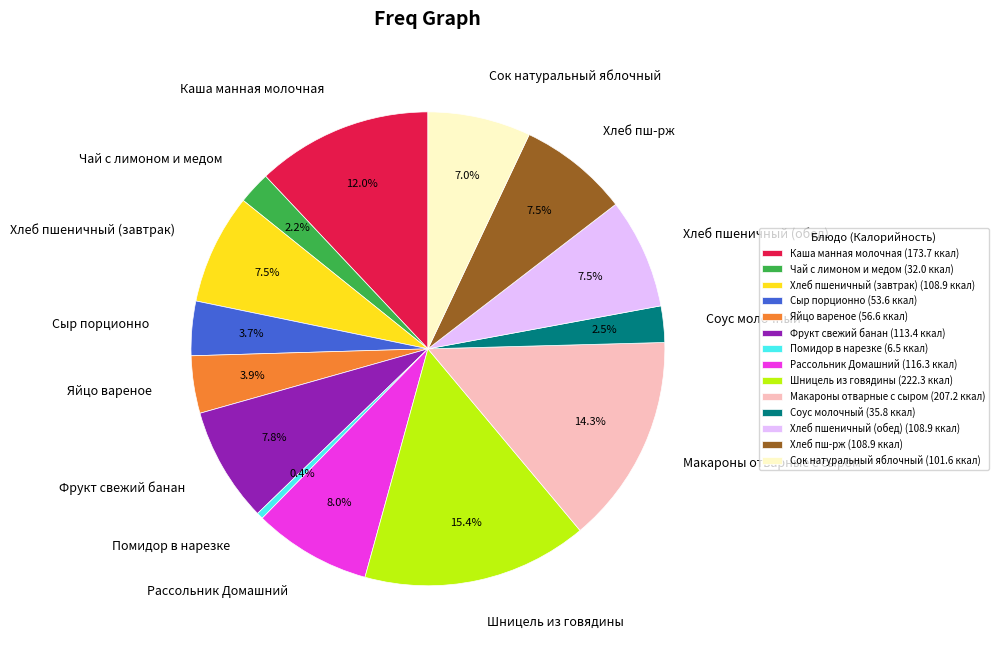

Does Фрукт свежий банан represent more than half of the total?

No